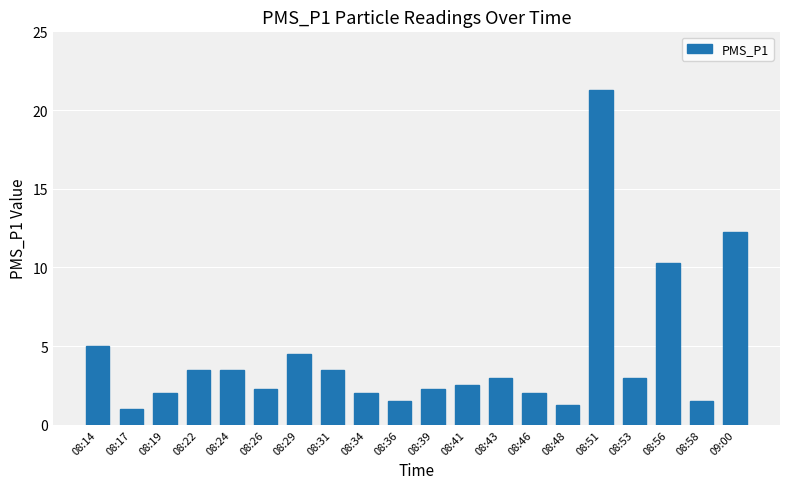

What is the minimum value shown in the chart?

1.0